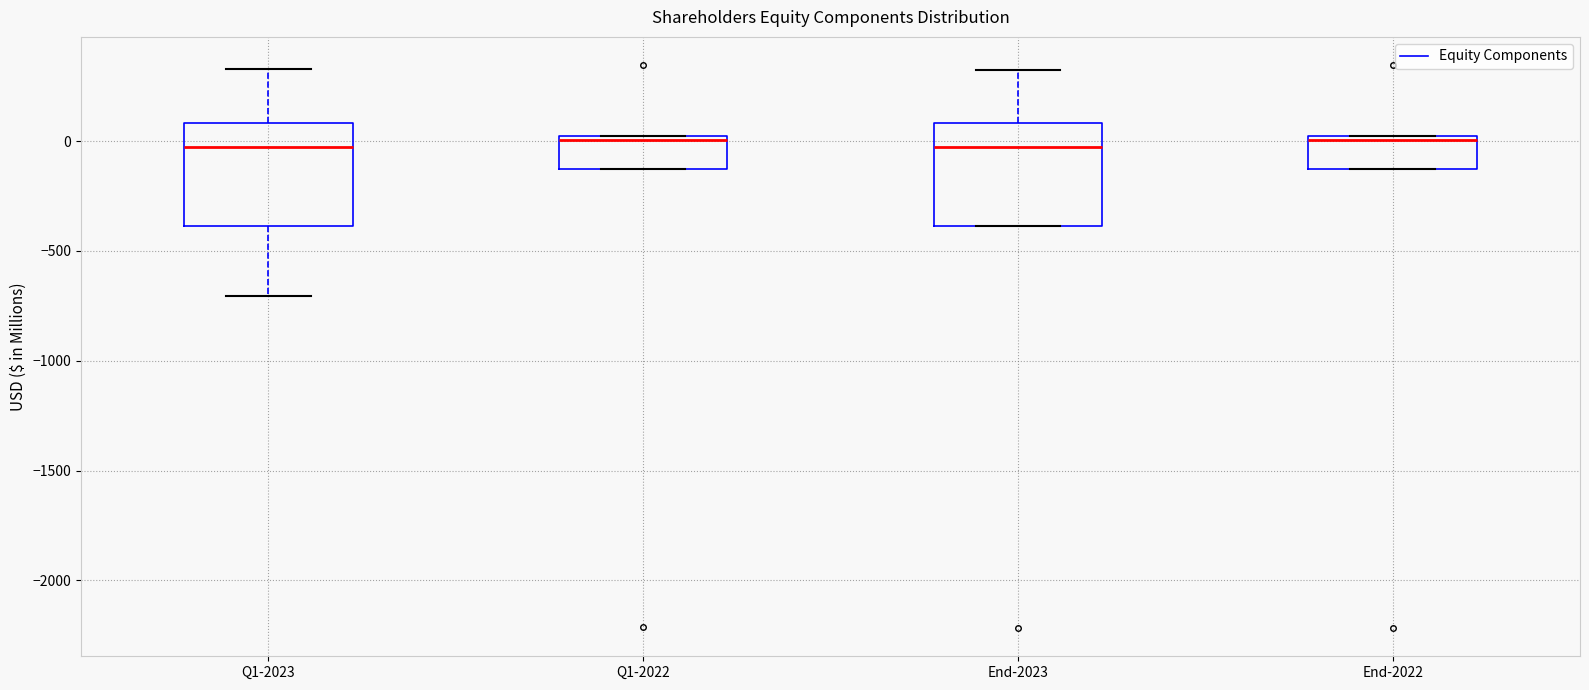

Reading left to right, transcribe this box plot: for each box, give where its median line is, the range the box spans, and where its two whiskers end, as read against the y-axis. The values are not printed on the chart, so give them approximately, as read against the axis.

Q1-2023: median -50, box -400 to 100, whiskers -700 to 350
Q1-2022: median 0 (just below the box's upper edge), box -150 to 0, whiskers -150 to 0
End-2023: median -50, box -400 to 100, whiskers -400 to 350
End-2022: median 0 (just below the box's upper edge), box -150 to 0, whiskers -150 to 0